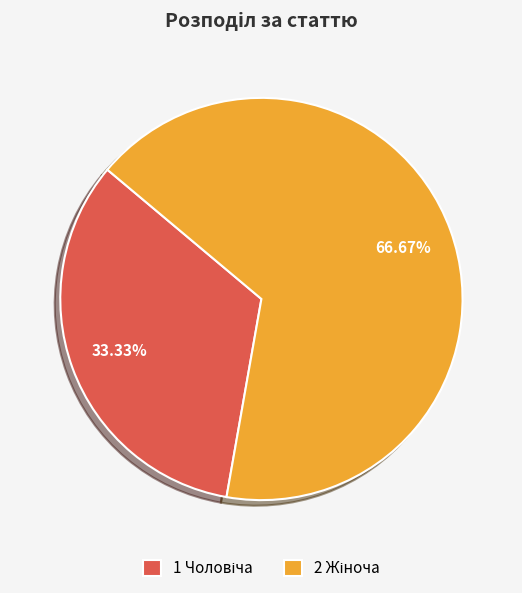

Count the number of slices in the pie.

2